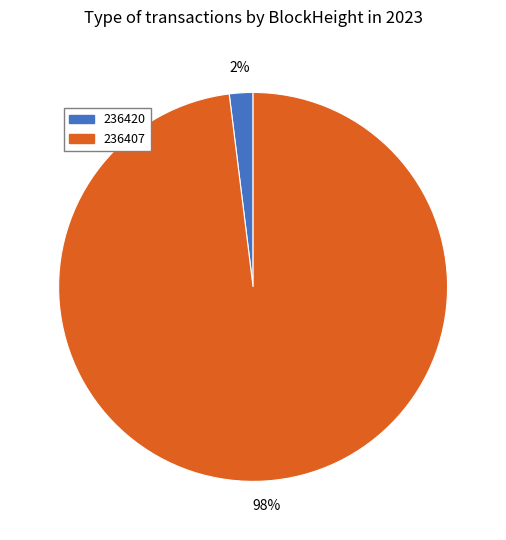

To the nearest percent, what is the combined percentage of 236407 and 236420?

100%